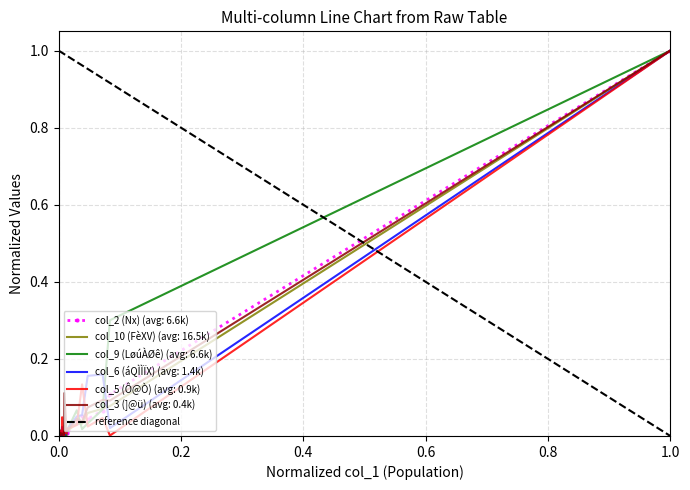

What is the sum of all values?

1